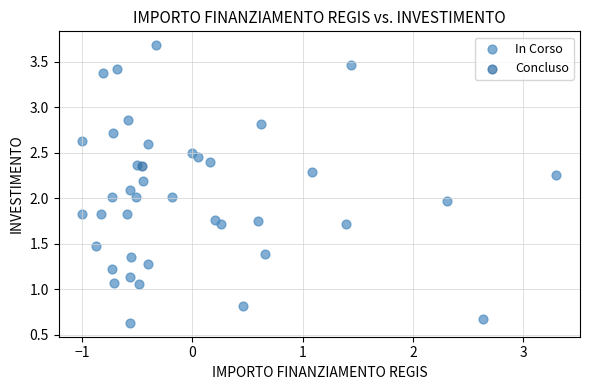

What are all the series names shown in the legend?

In Corso, Concluso